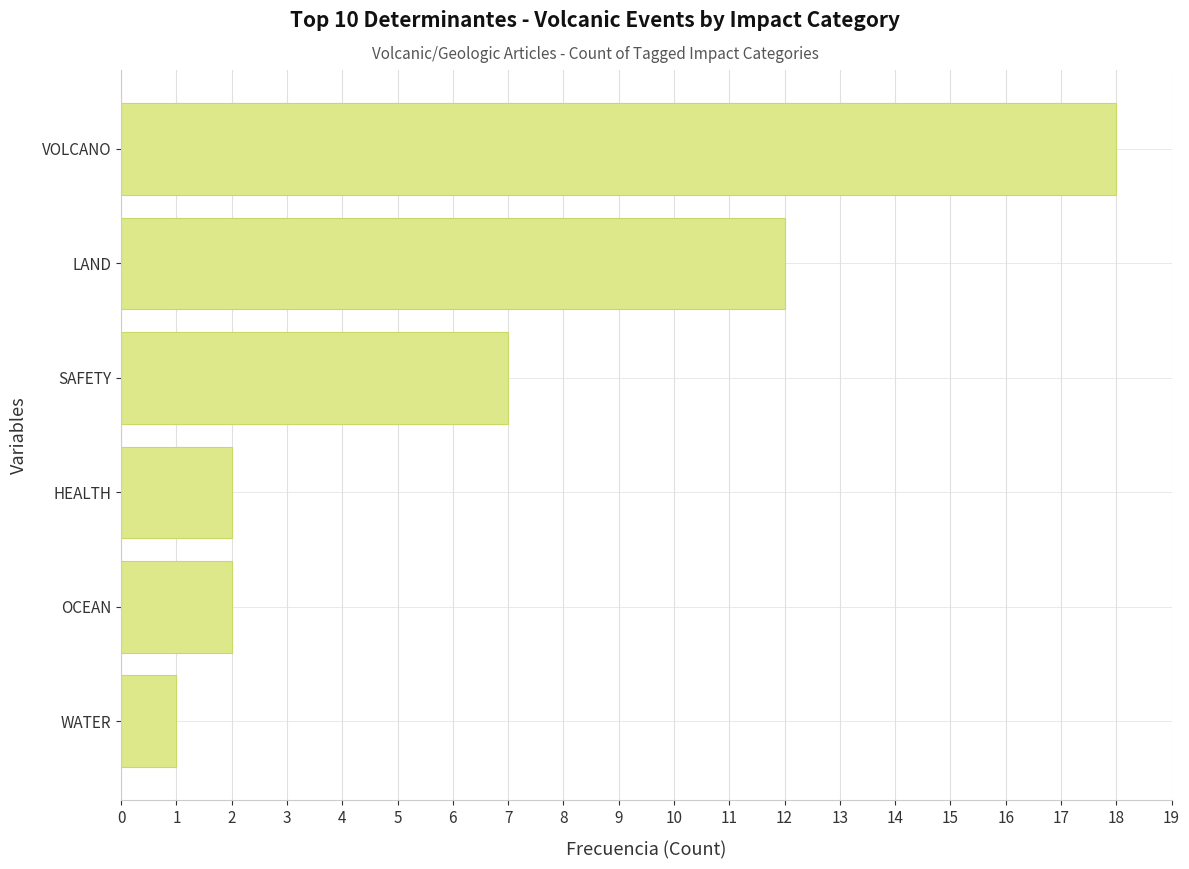

What is the minimum value shown in the chart?

1